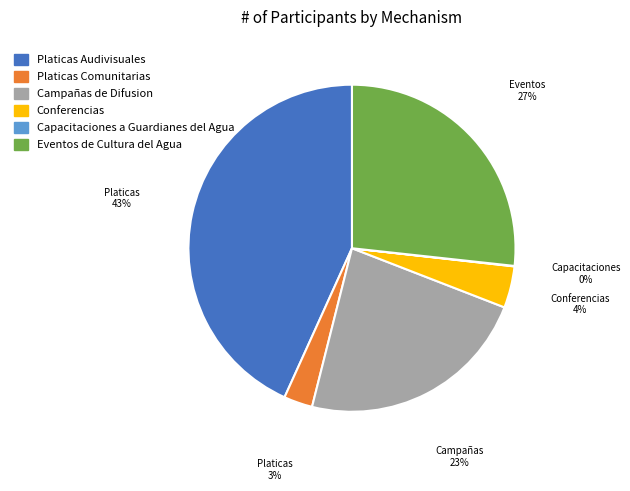

What percentage is the Platicas Audivisuales slice, to the nearest percent?

43%